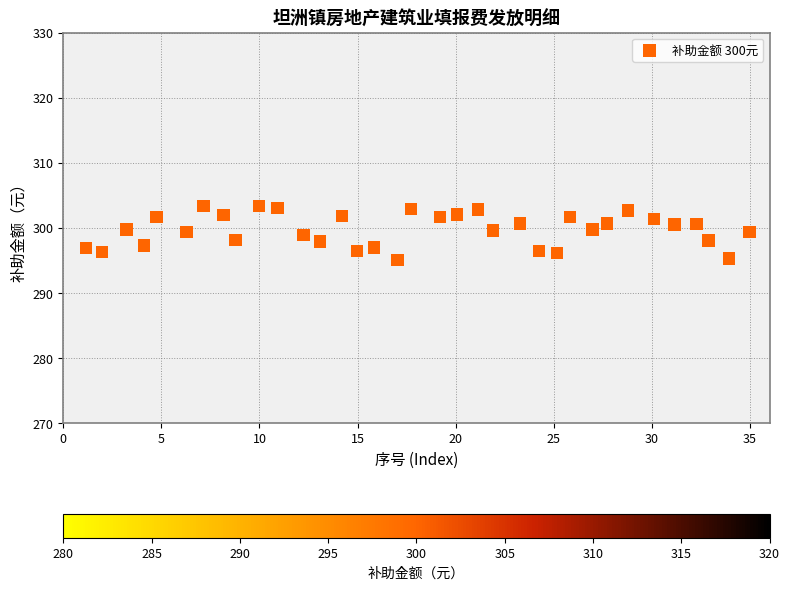

What is the range of Y values (max minus min)?

8.3